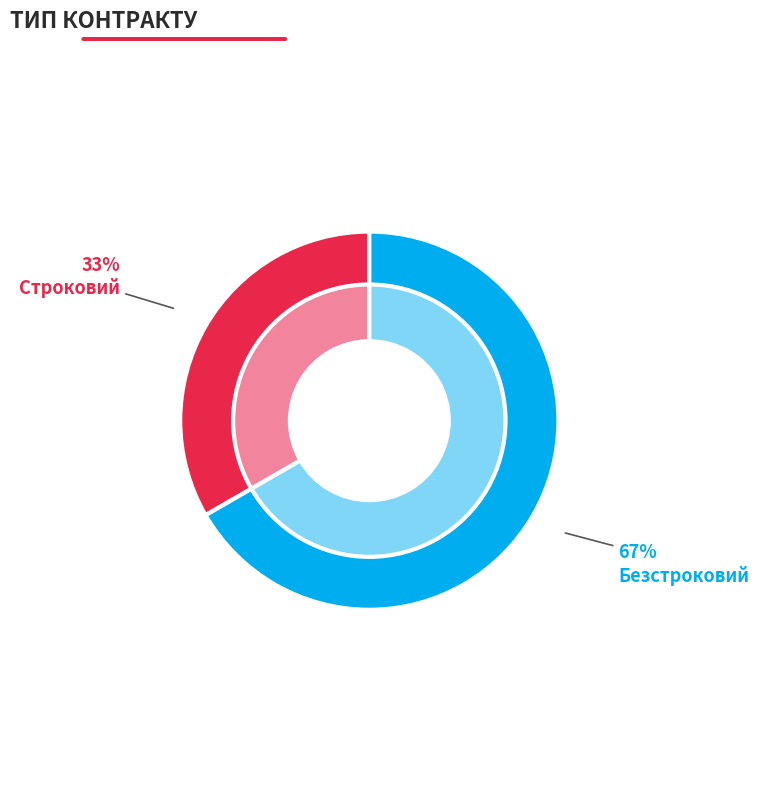

Does any single category account for the majority?

Yes